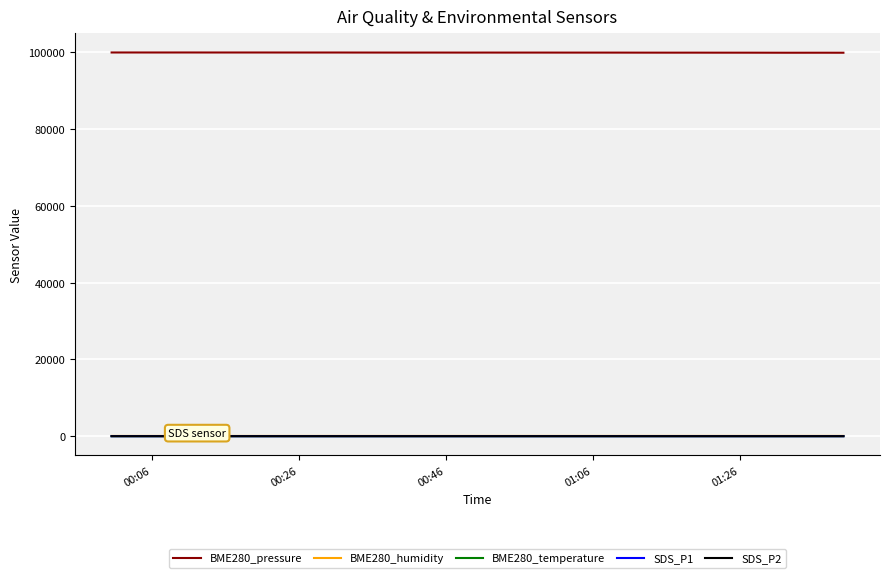

Which series has the largest total across all categories?

BME280_pressure